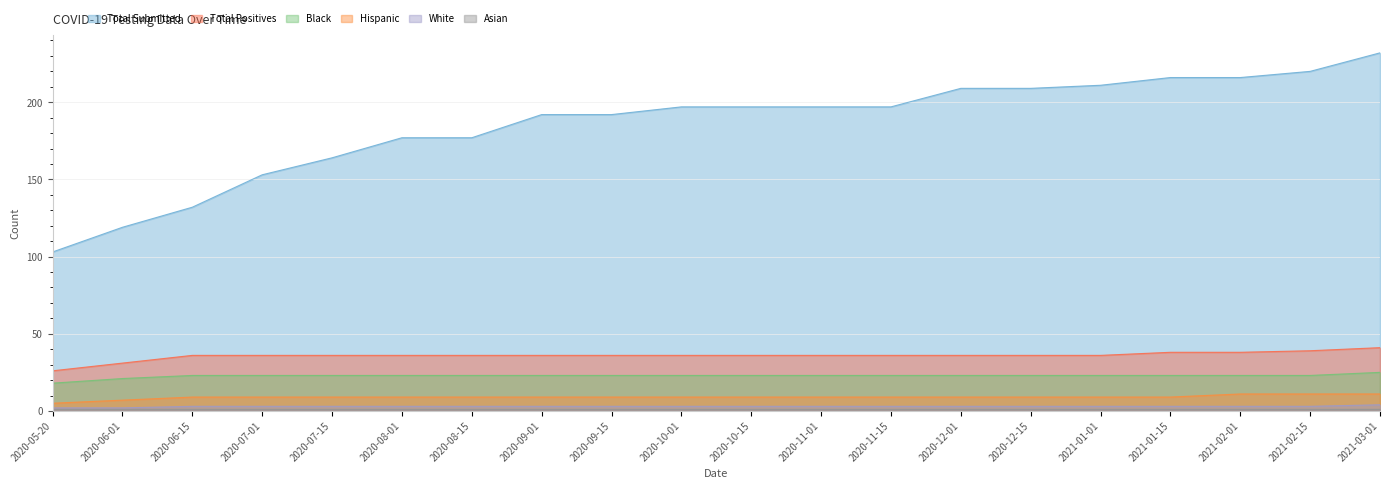

True or false: White has a value of 3 at 2020-06-01.

False